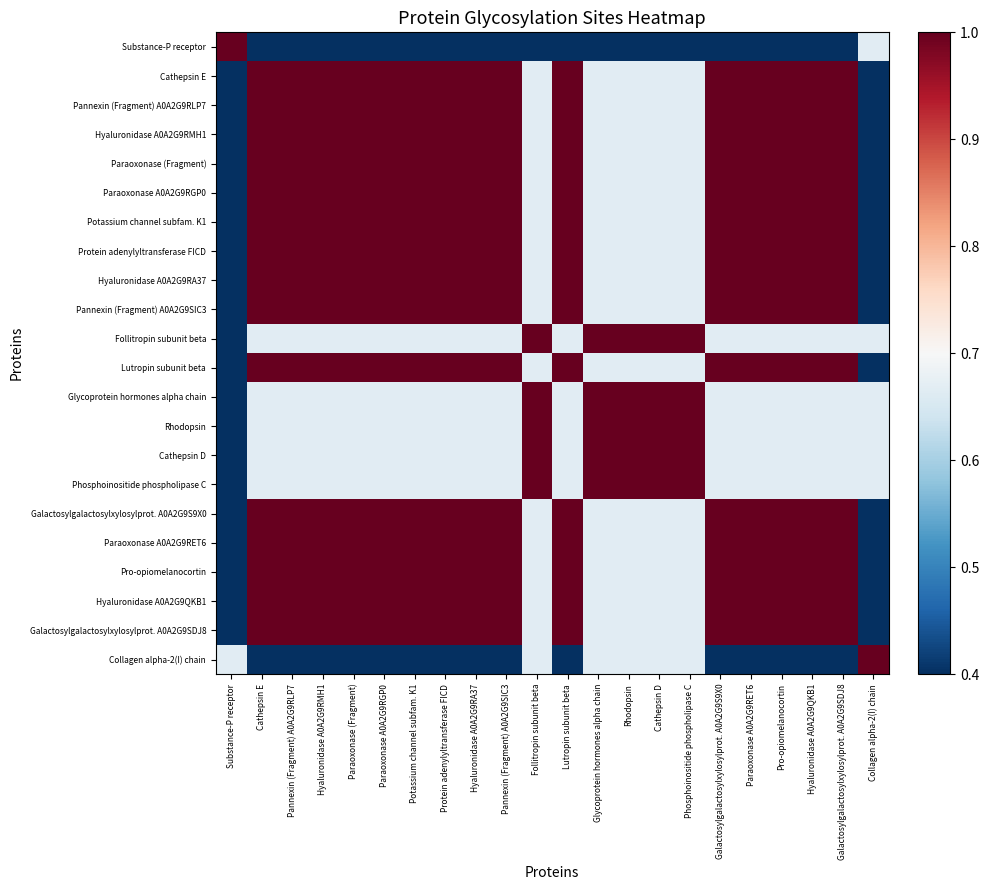

What is the maximum value shown in the chart?

1.0